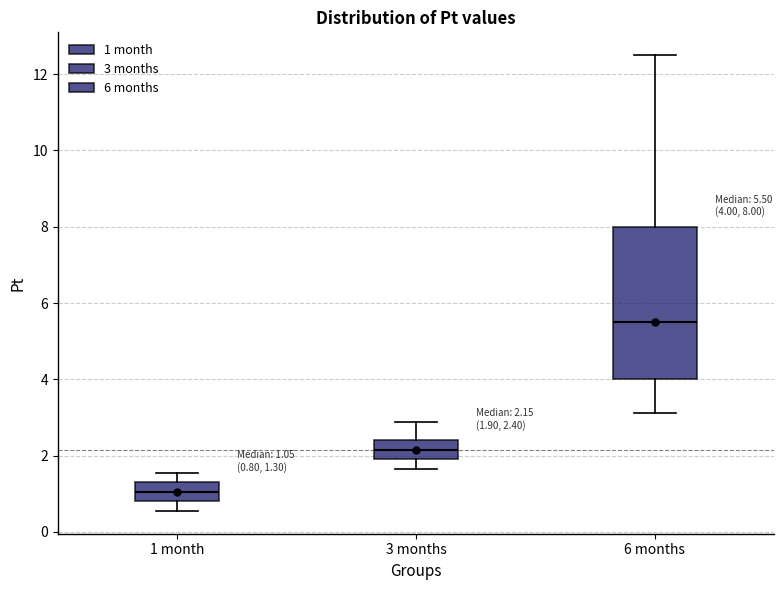

Which box is the tallest, from its lower edge to its upper edge?

6 months